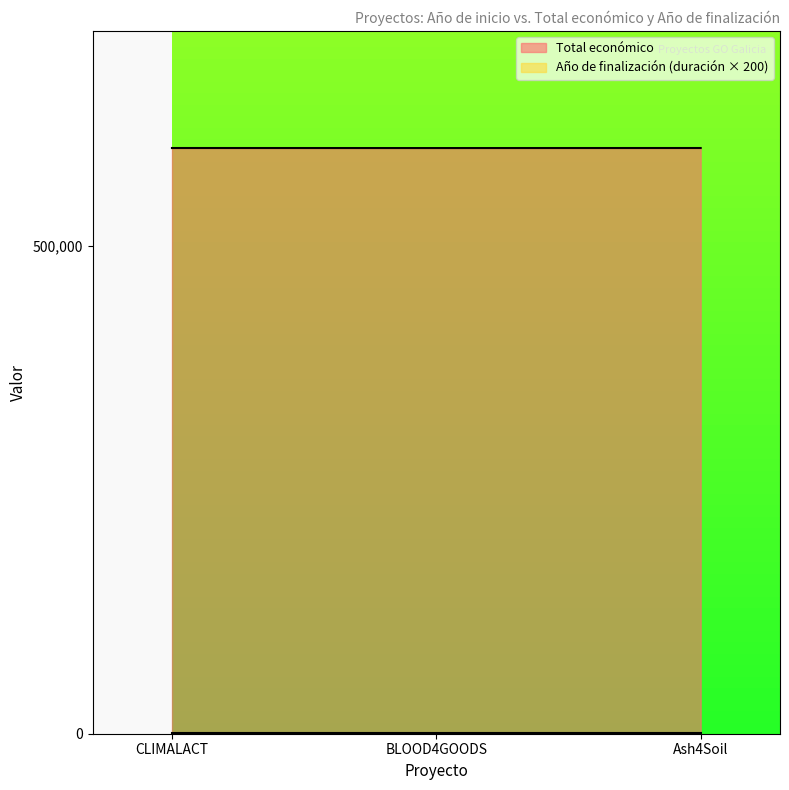

List the labels in order of value, smallest first.

BLOOD4GOODS, CLIMALACT, Ash4Soil